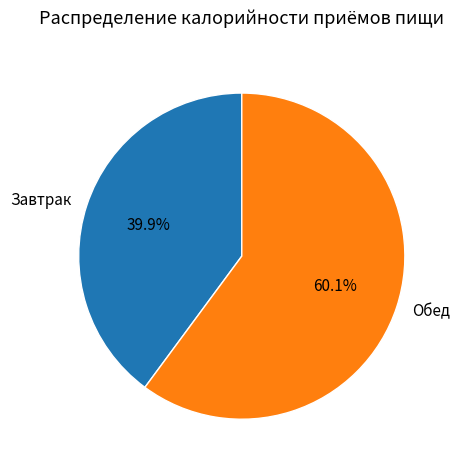

To the nearest percent, what portion does Обед represent?

60%